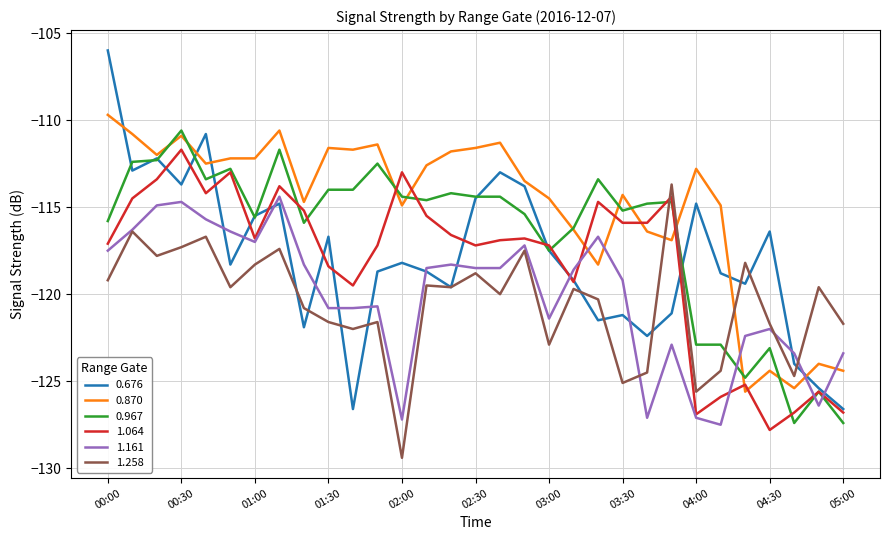

How many distinct data groups are displayed?

6